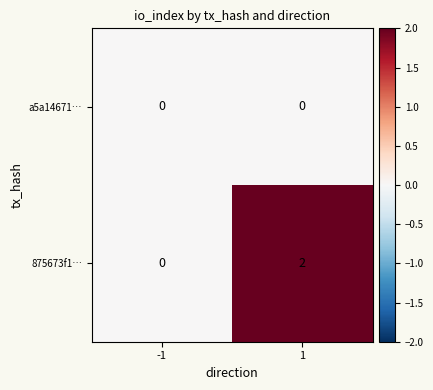

Which series has the largest range (max minus min)?

875673f1…